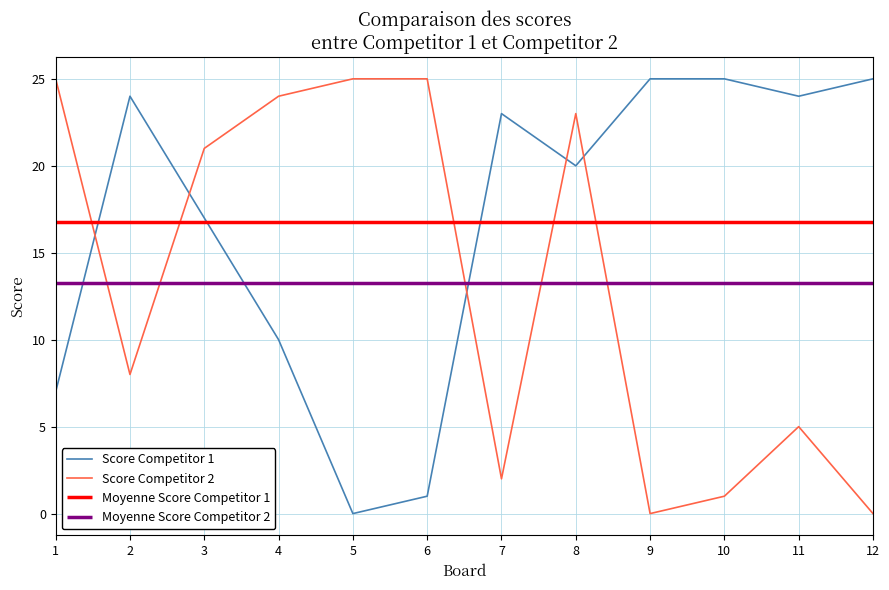

How many interior local peaks does the Score Competitor 1 series have?

2